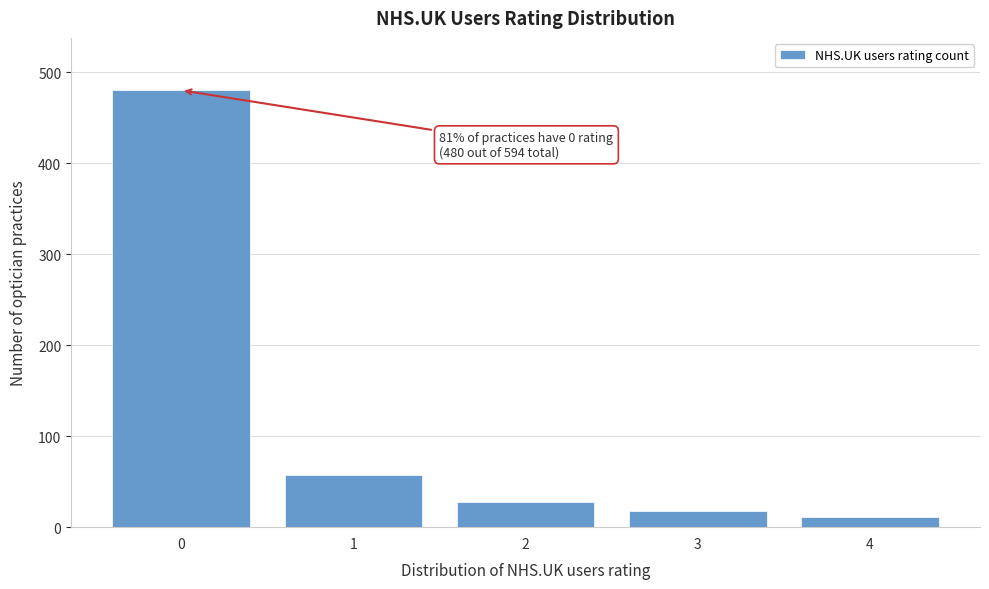

Reading left to right, list all the values displayed in this chart.

480	57	28	18	11